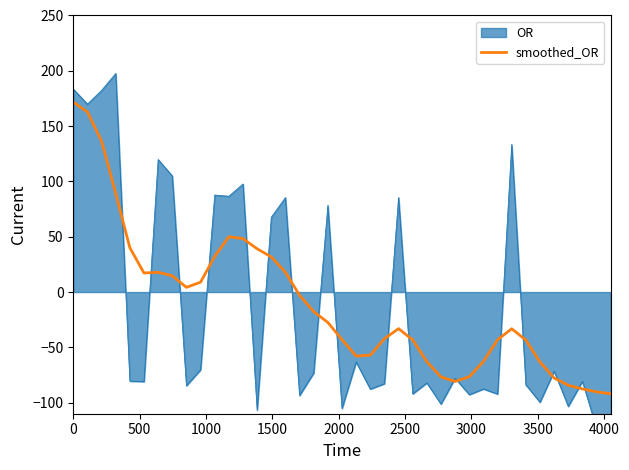

What is the highest value of the smoothed_OR series?

171.7